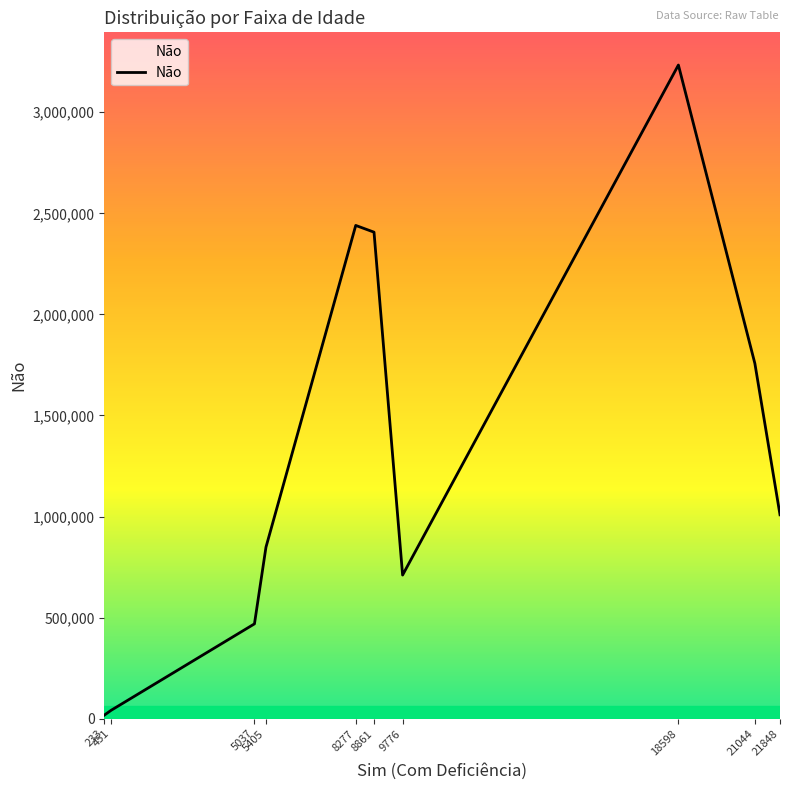

At which label does the data first exceed 1008831?

8277